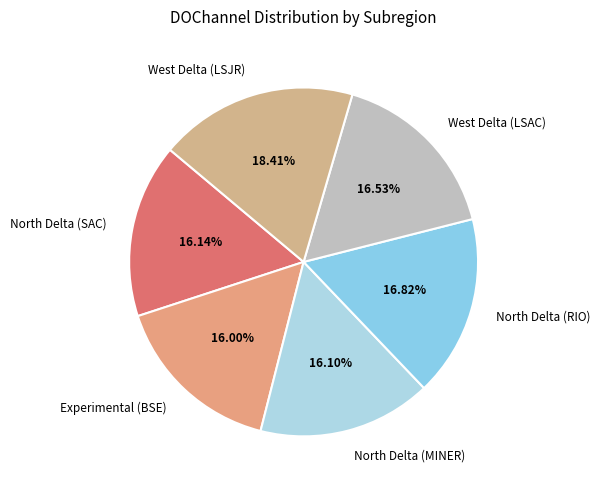

The North Delta (RIO) slice represents 17% of the pie. True or false?

True